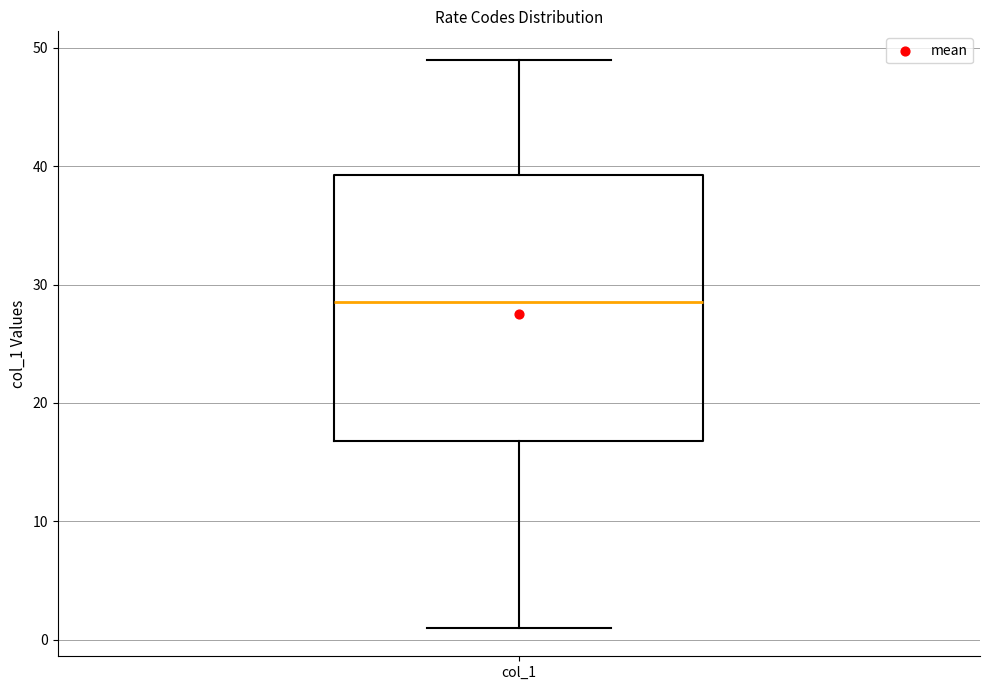

Where does the lower whisker of the box for col_1 end on the y-axis? The values are not printed on the chart, so give them approximately, as read against the axis.

1